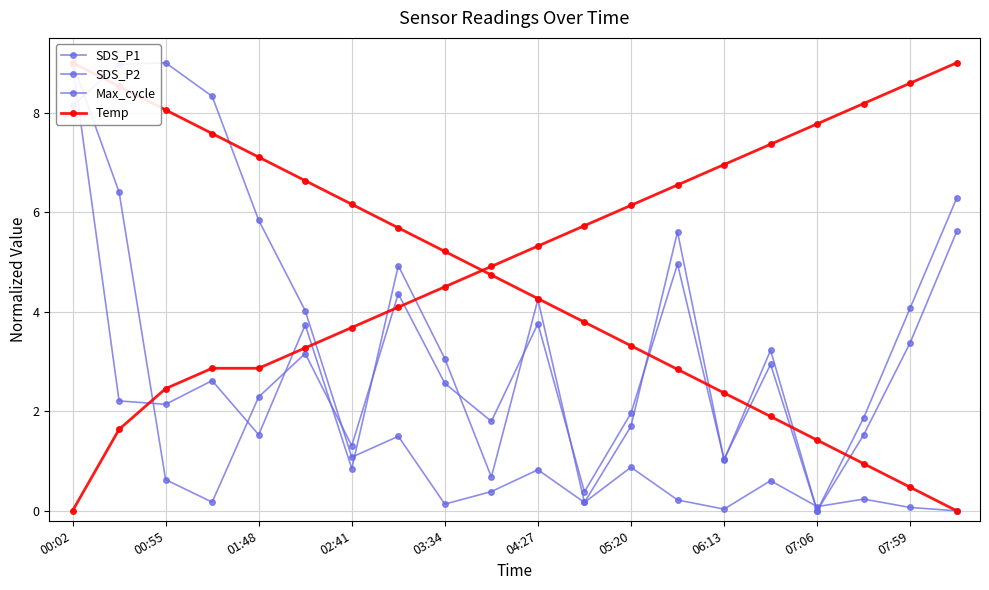

How many values in the SDS_P2 series exceed 2?

12